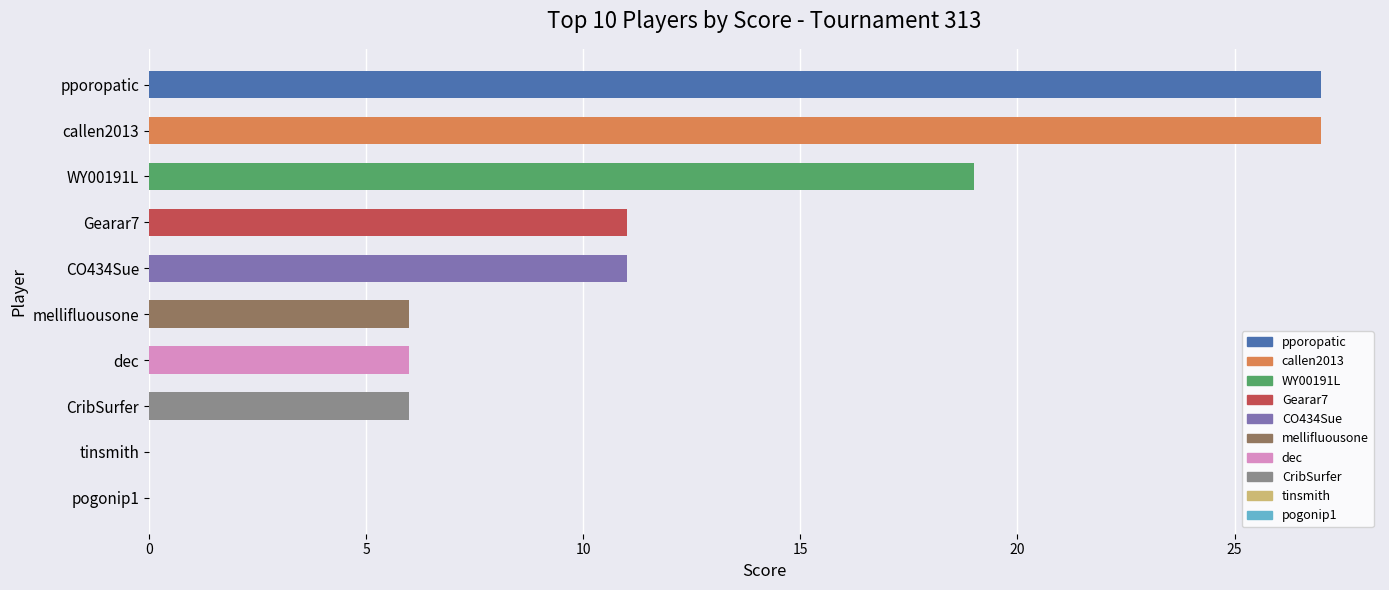

The chart shows a value of 15 at callen2013. True or false?

False